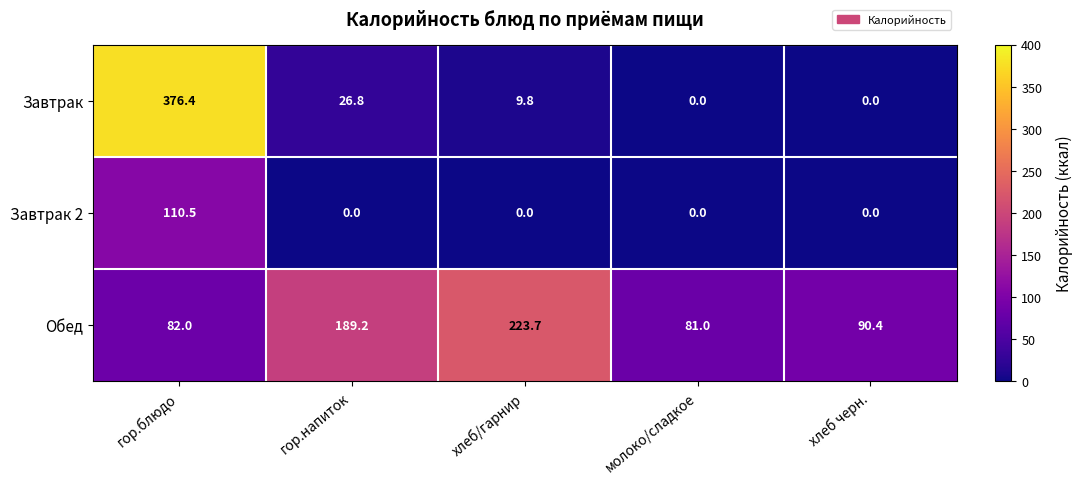

Is it true that Завтрак equals 193.7 at гор.блюдо?

False